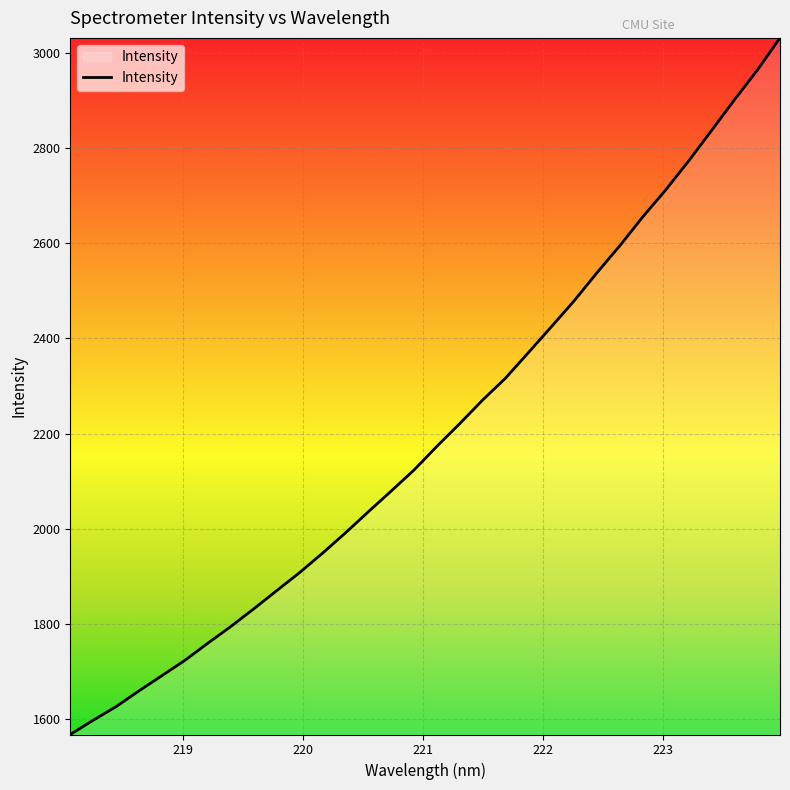

What is the minimum value shown in the chart?

1568.2